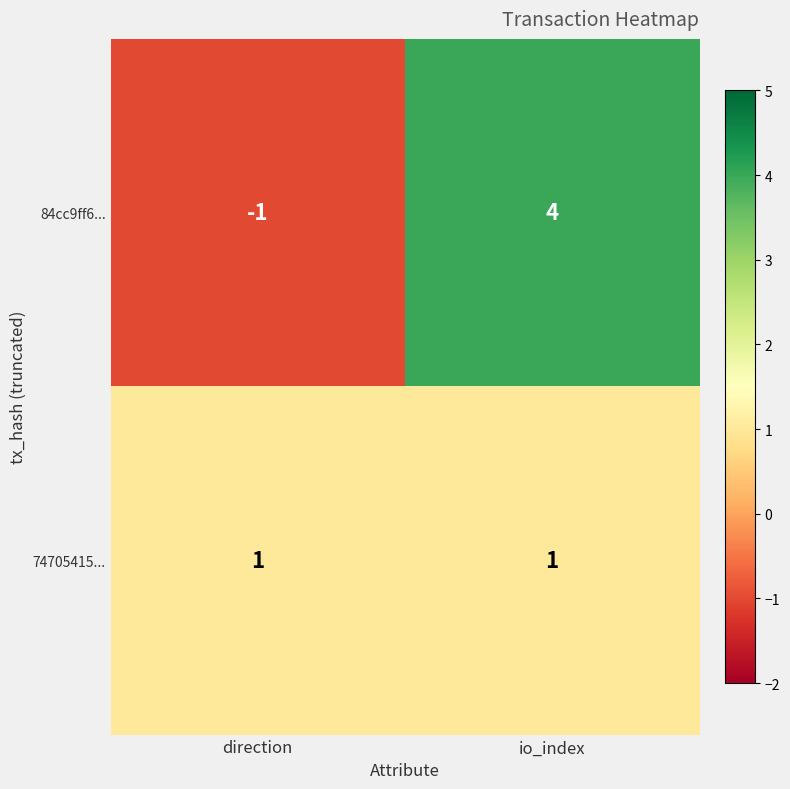

The value of 74705415... at io_index is 1. True or false?

True